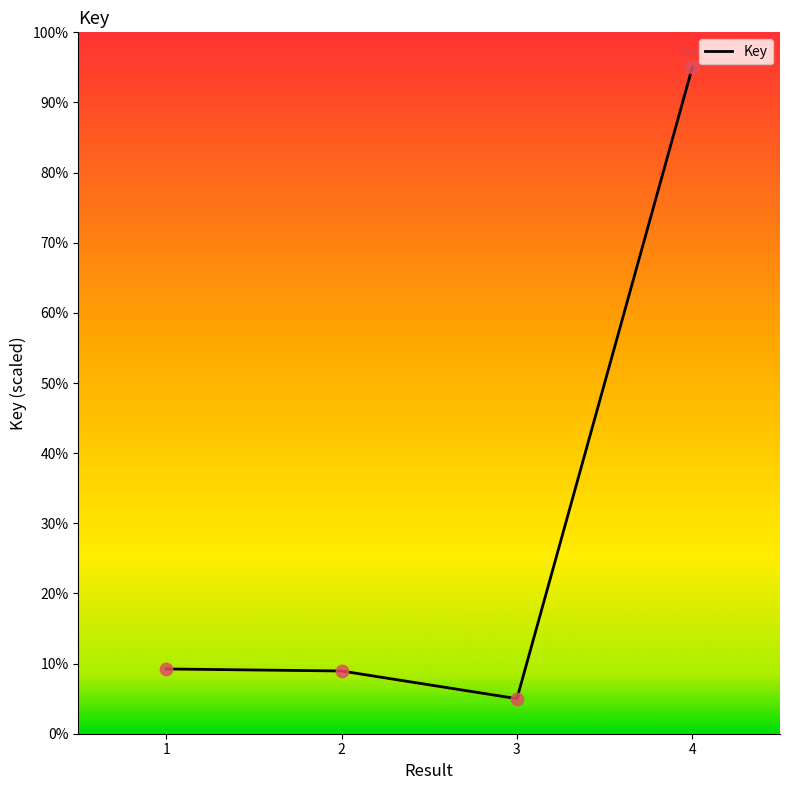

What is the ratio of the value at 2 to the value at 4?

0.1